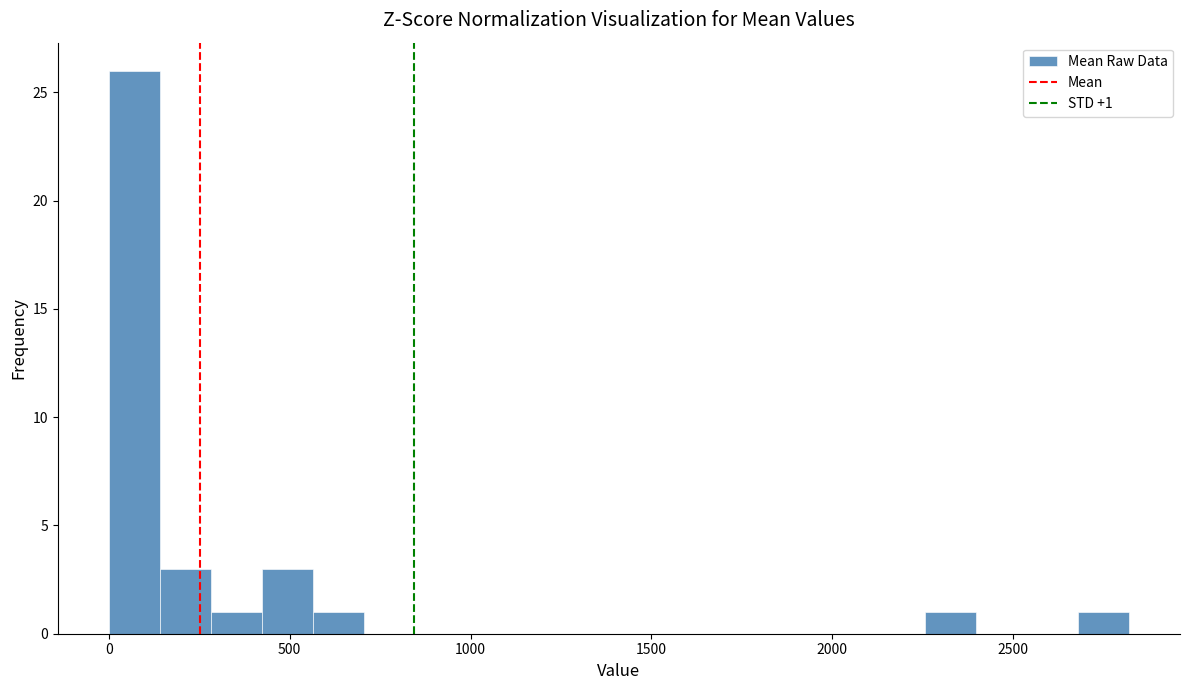

Read against the x-axis, roughly where is the centre of the tallest bar?

50